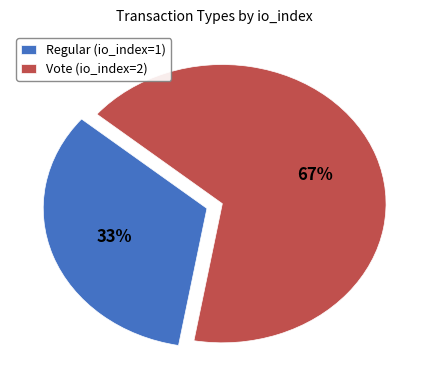

Is the sum of Vote (io_index=2) and Regular (io_index=1) greater than half?

Yes